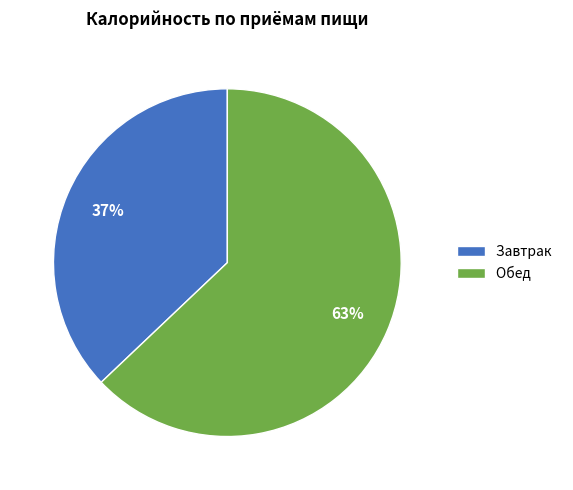

Is it true that Обед is 71% of the pie?

False